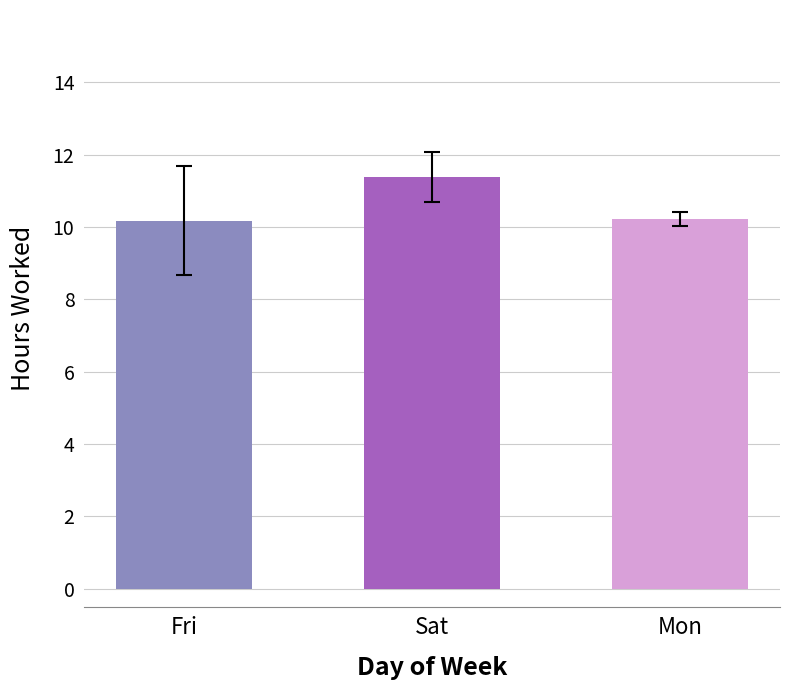

What position from the left is Fri?

1